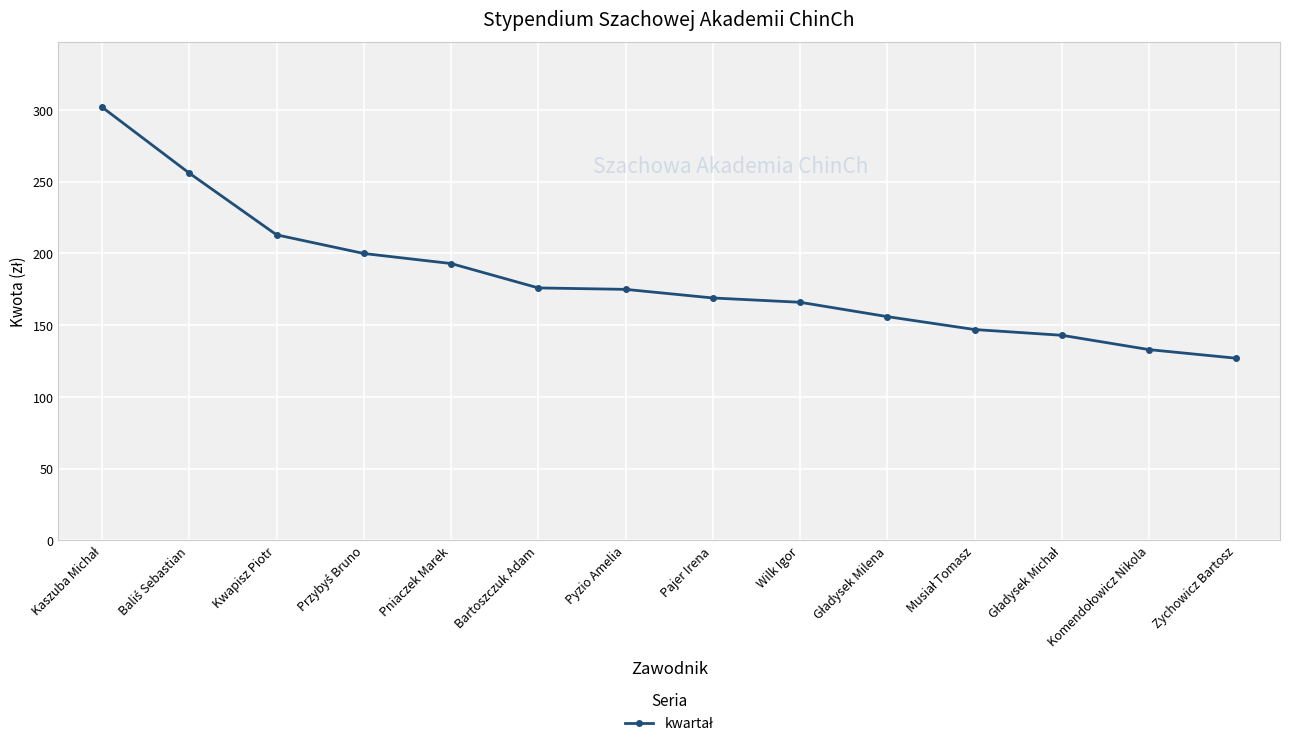

What is the maximum value shown in the chart?

302